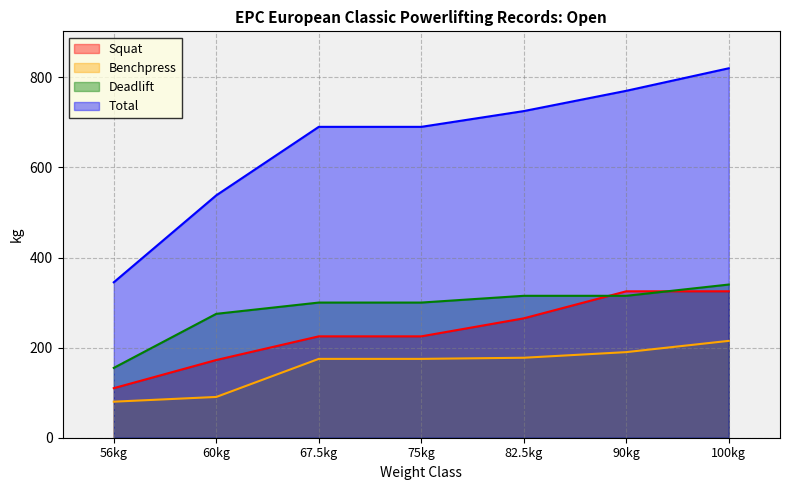

Rank the series by their maximum value, from highest to lowest.

Total, Deadlift, Squat, Benchpress